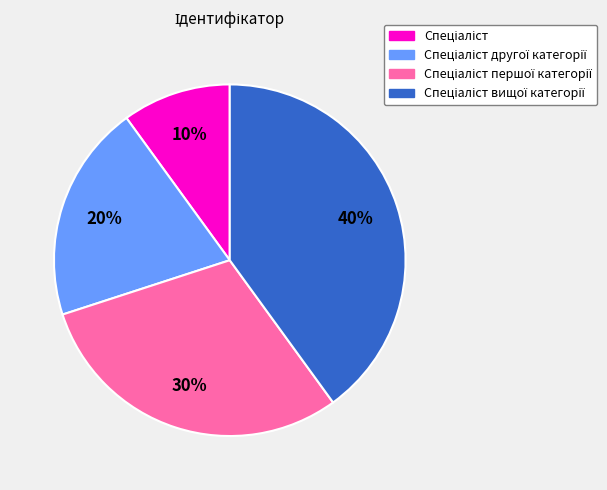

Does any single category account for the majority?

No